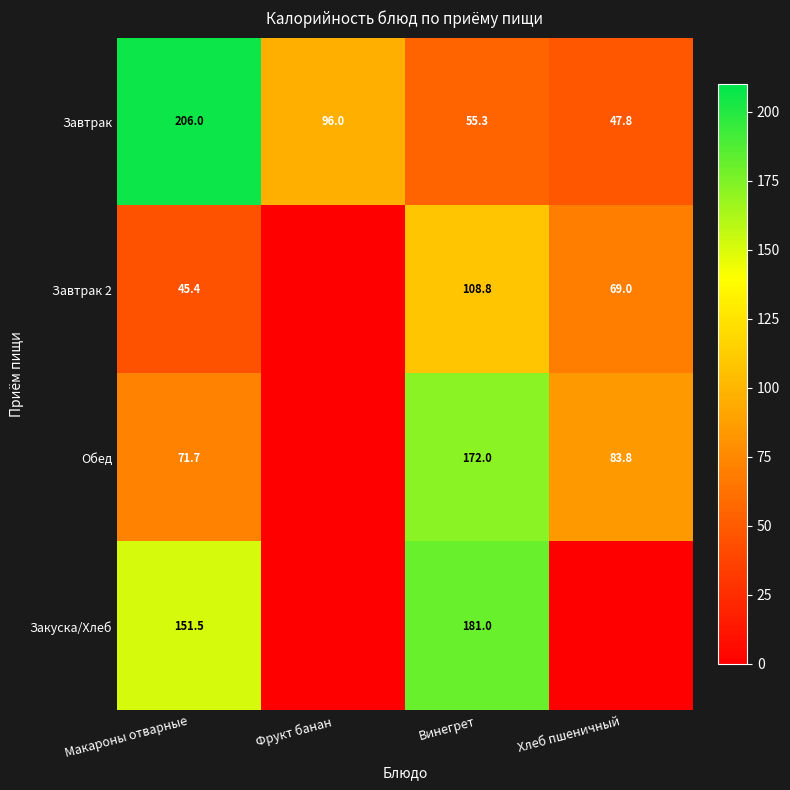

What is the maximum value for Завтрак?

206.0